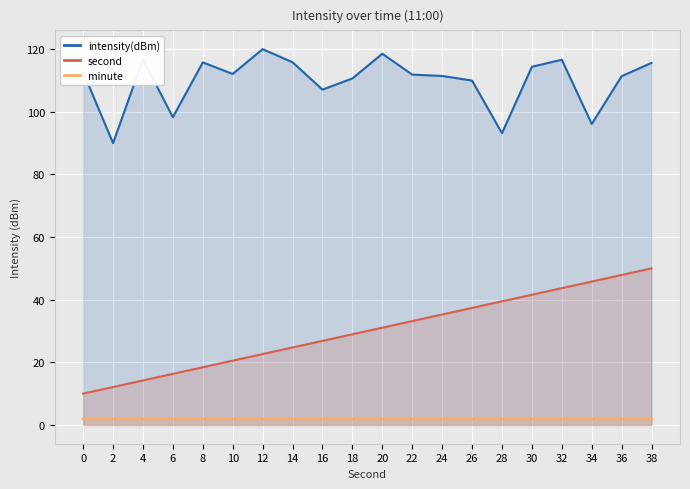

What is the value of the intensity(dBm) point at the 12th from the left?

111.9